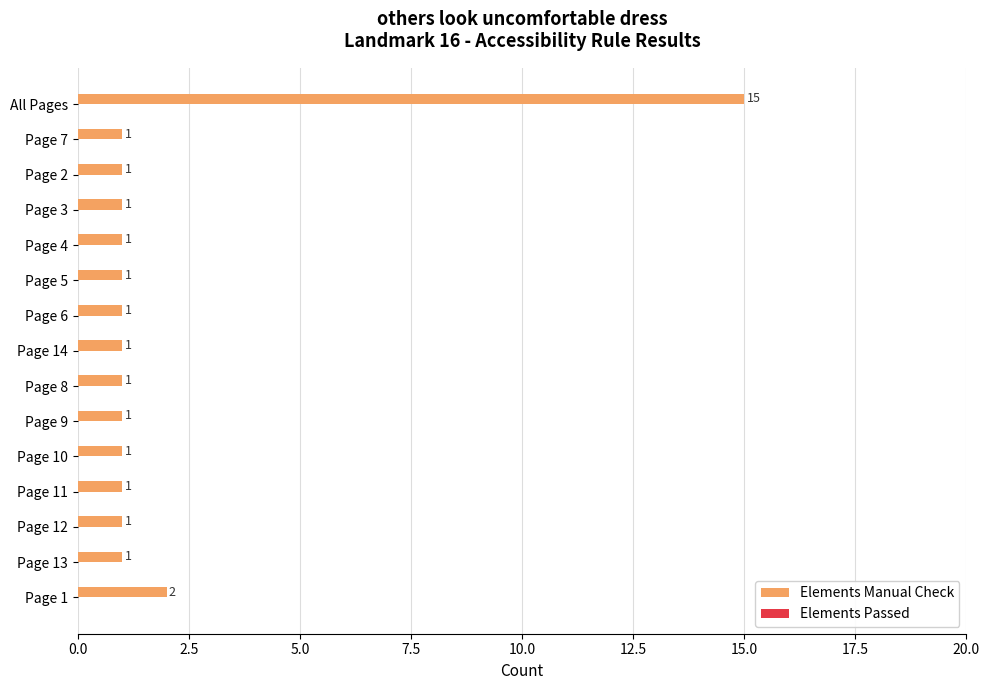

The chart shows a value of 2 at Page 11. True or false?

False